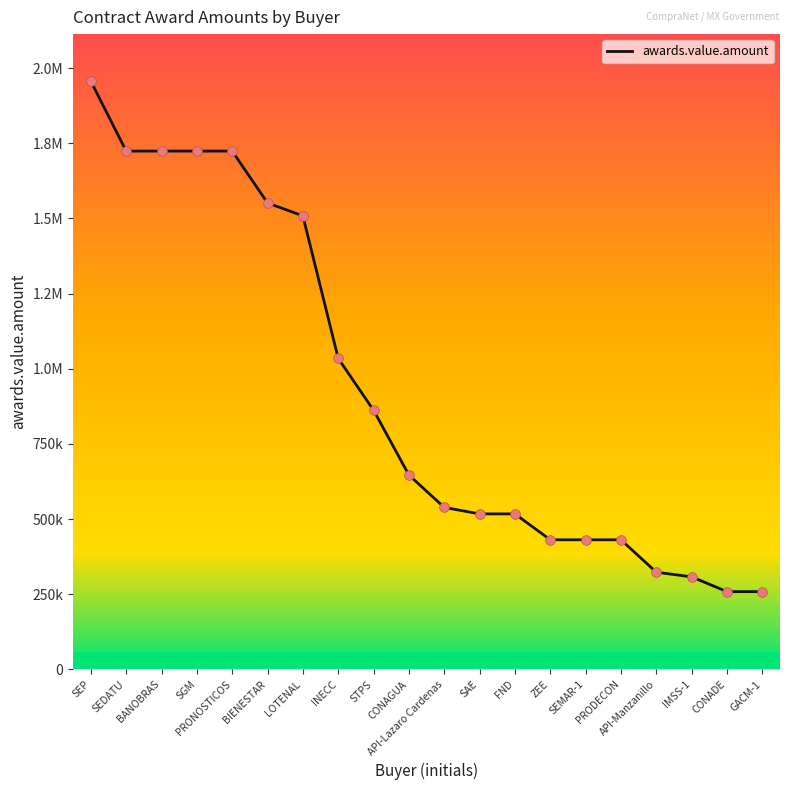

True or false: there are more than 2 points higher than both neighbors.

False